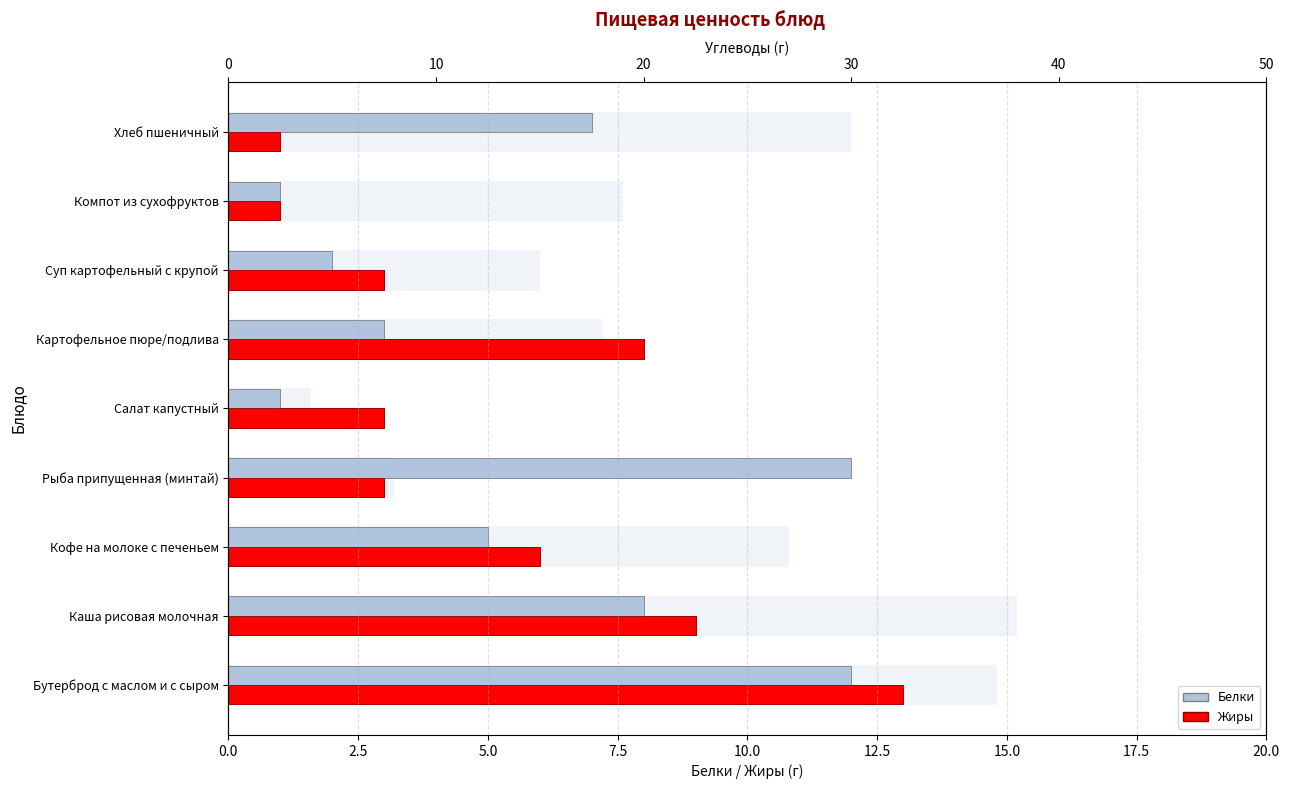

Are the bars horizontal?

Yes